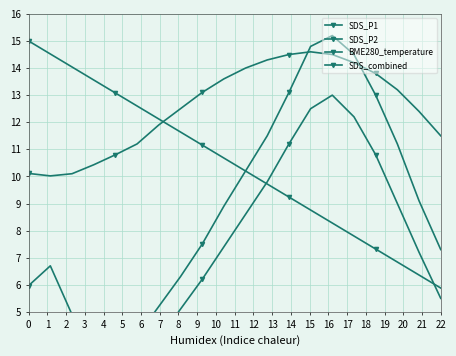

At which category does SDS_P1 reach its first local valley?

3